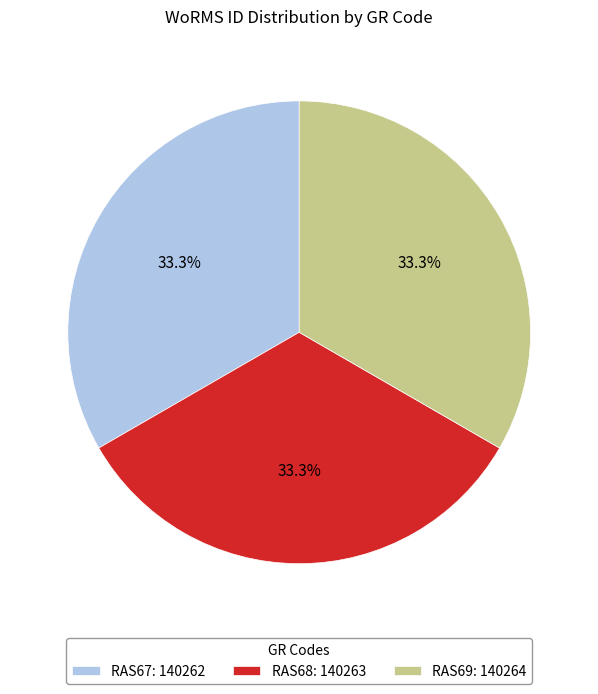

How many segments does this pie chart have?

3